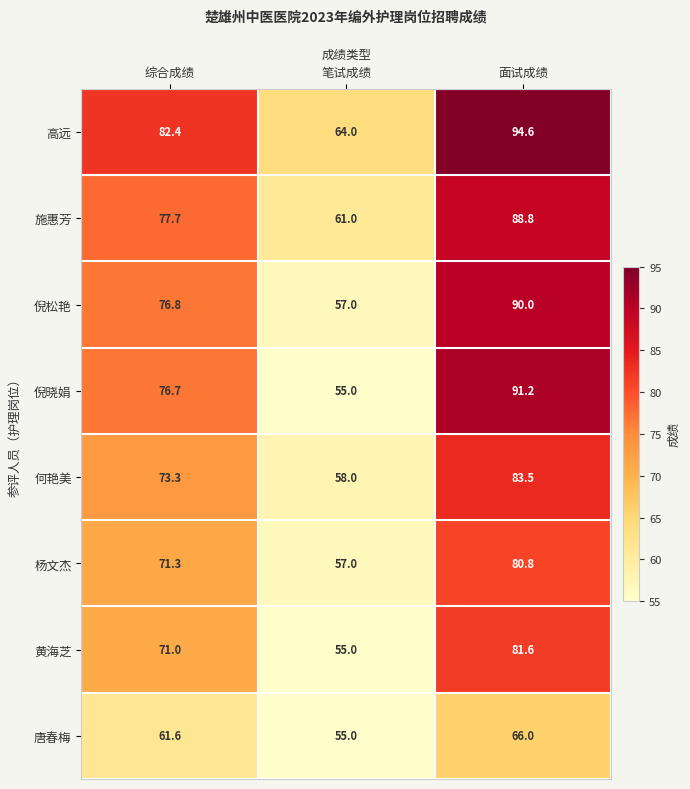

Reading right to left, transcribe all the data shown in this chart.

高远: 94.6	64.0	82.4
施惠芳: 88.8	61.0	77.7
倪松艳: 90.0	57.0	76.8
倪晓娟: 91.2	55.0	76.7
何艳美: 83.5	58.0	73.3
杨文杰: 80.8	57.0	71.3
黄海芝: 81.6	55.0	71.0
唐春梅: 66.0	55.0	61.6